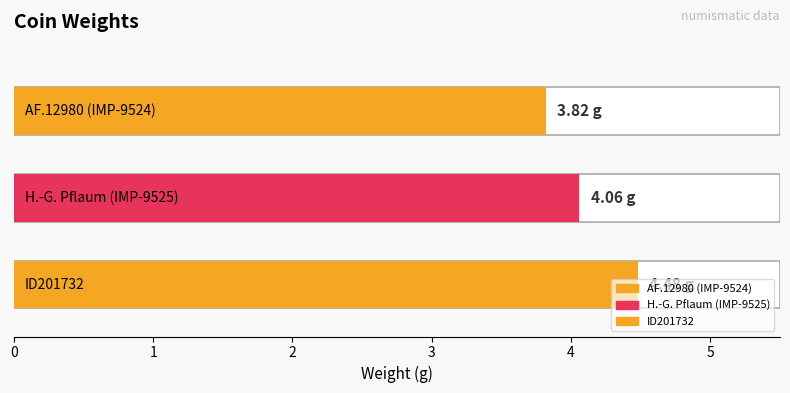

Is it true that the value at AF.12980 (IMP-9524) is 5.3?

False